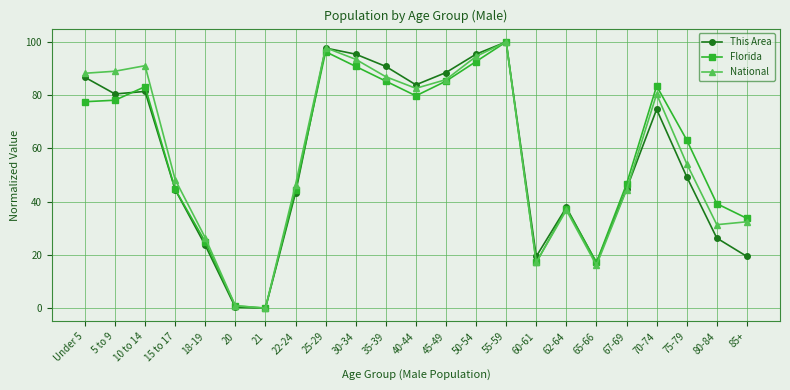

Where is Florida nearest to the value 50?

67-69